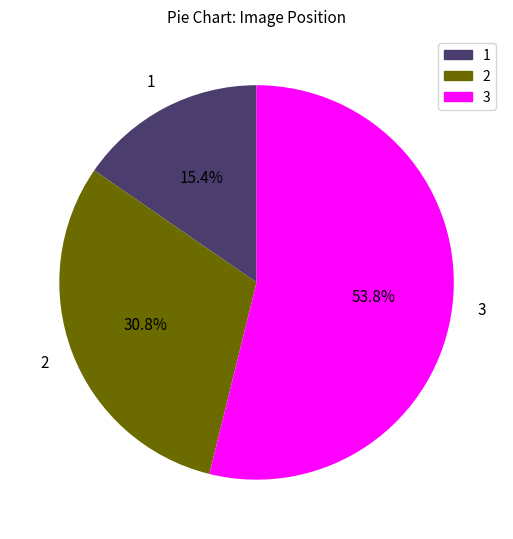

Is there any slice that represents more than half of the pie?

Yes